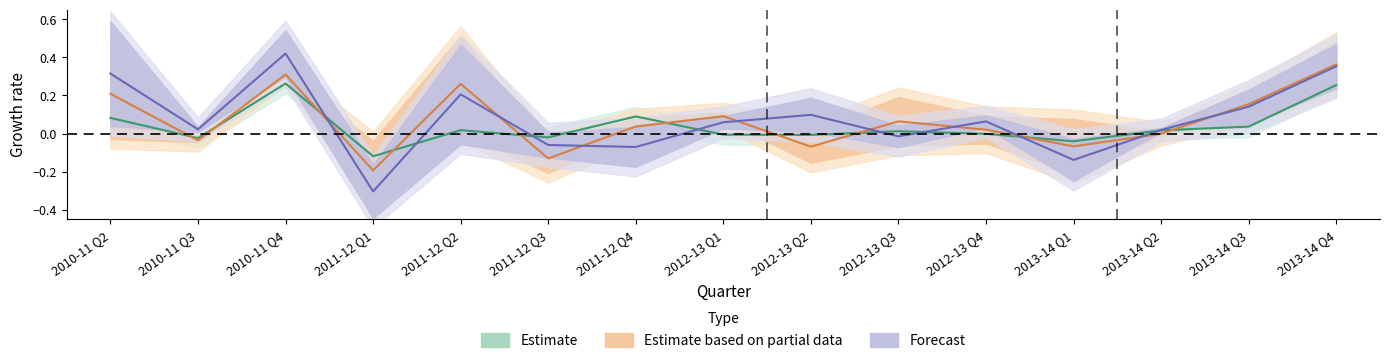

What position from the left is 2010-11 Q3?

2